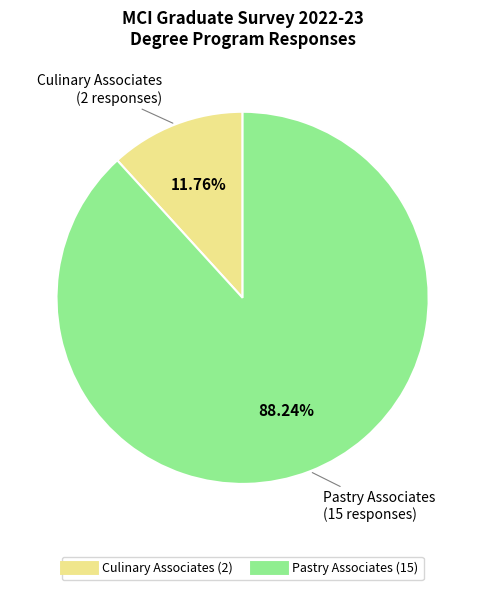

What percentage is the Pastry Associates slice, to the nearest percent?

88%